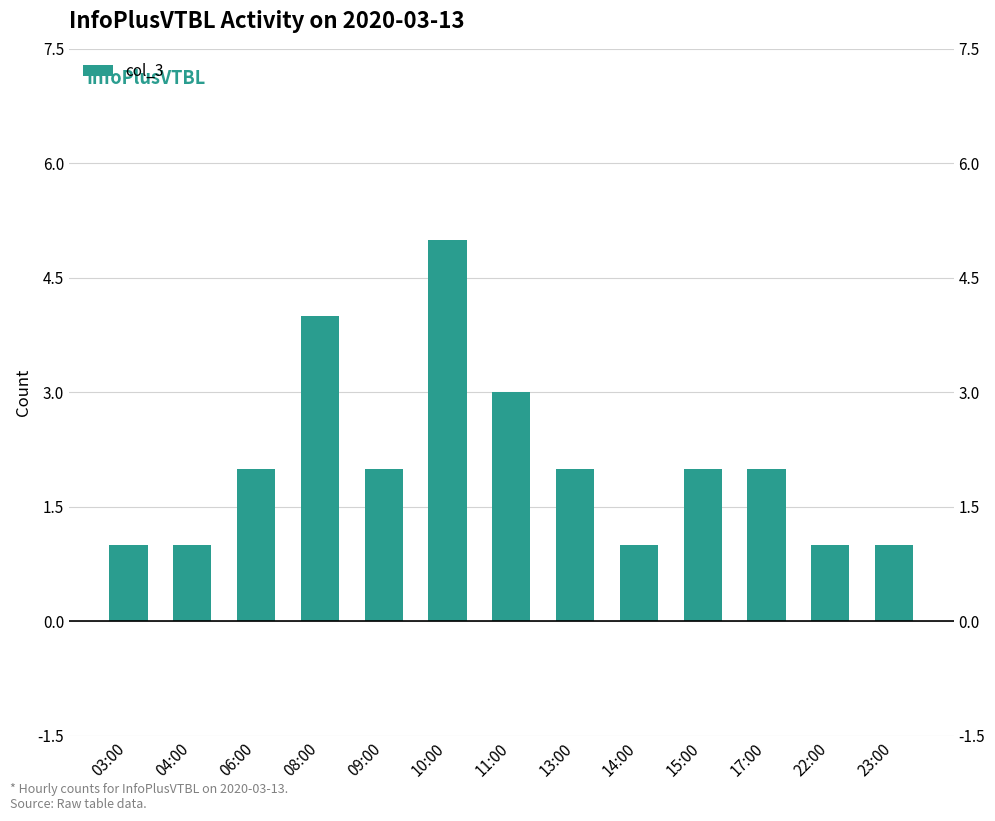

What is the difference between the maximum and second lowest values?

4